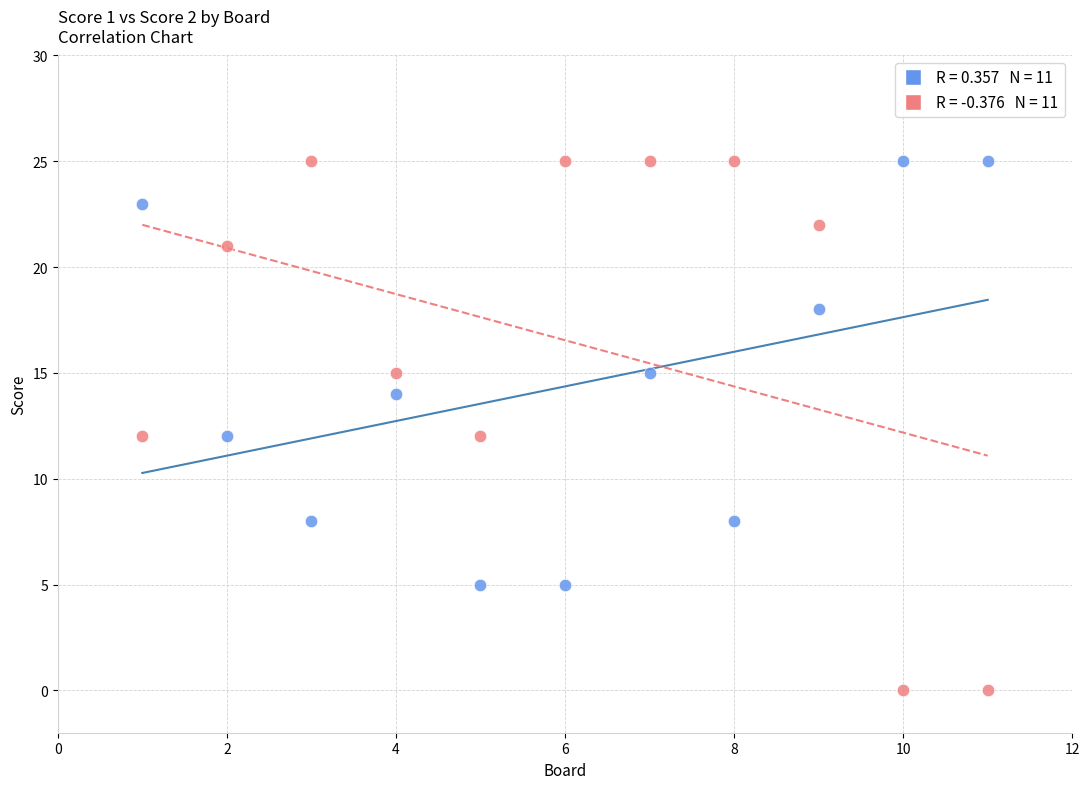

Across all data points, what is the range of Y values (max minus min)?

25